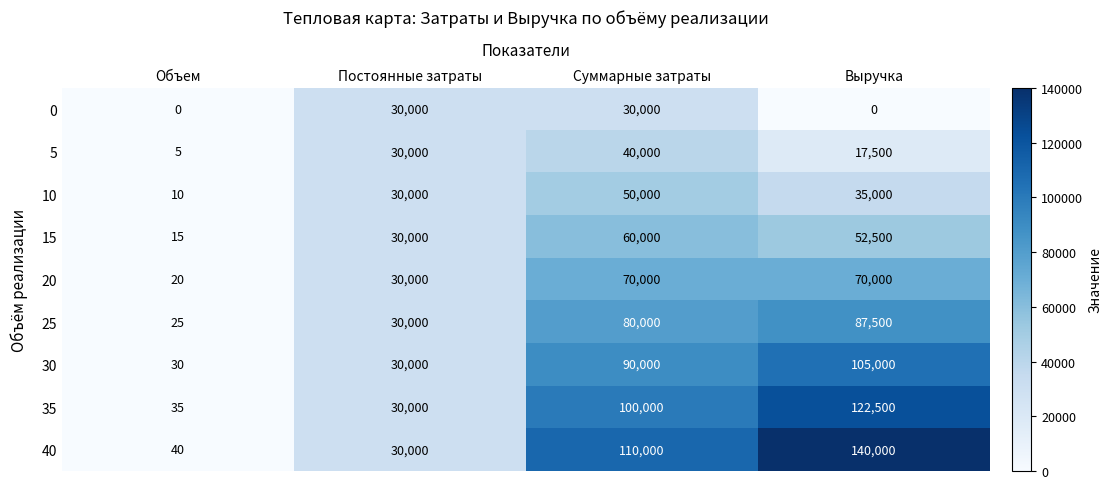

The value of 20 at Объем is 20. True or false?

True